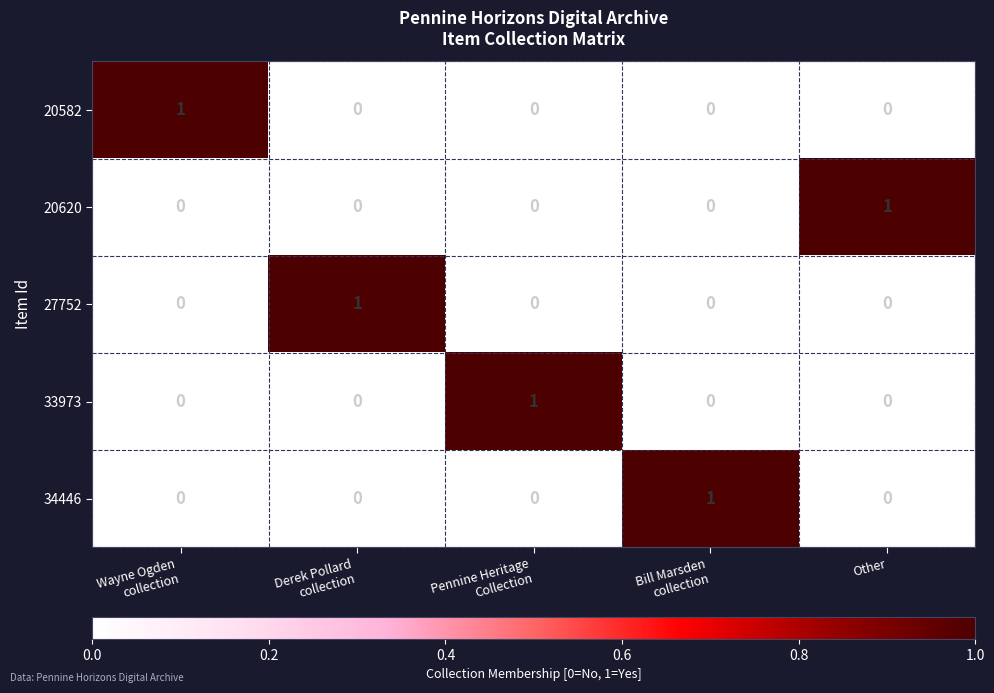

Reading left to right, what are all the values shown in this chart?

20582: 1	0	0	0	0
20620: 0	0	0	0	1
27752: 0	1	0	0	0
33973: 0	0	1	0	0
34446: 0	0	0	1	0